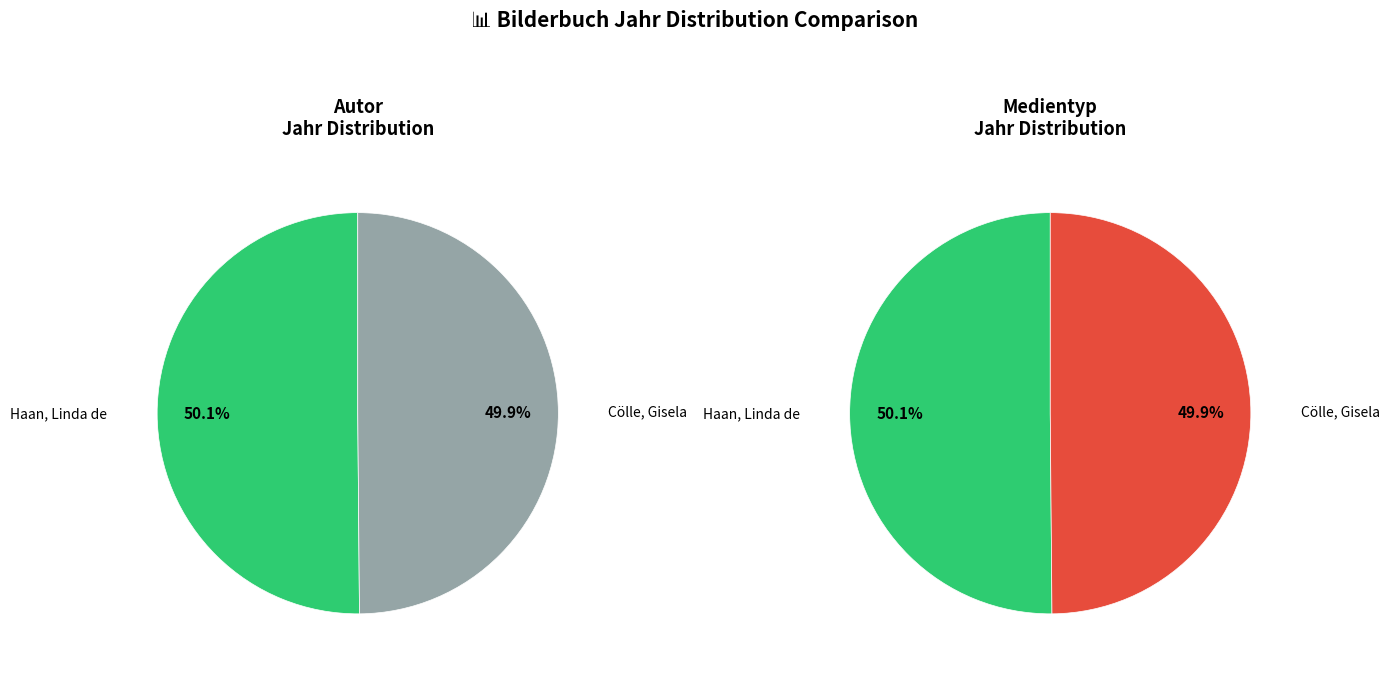

To the nearest percent, what portion does Haan, Linda de represent?

50%